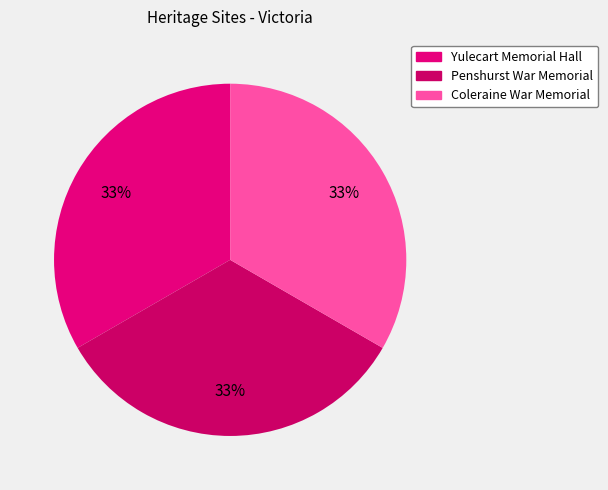

To the nearest percent, what percentage of the pie is Coleraine War Memorial?

33%